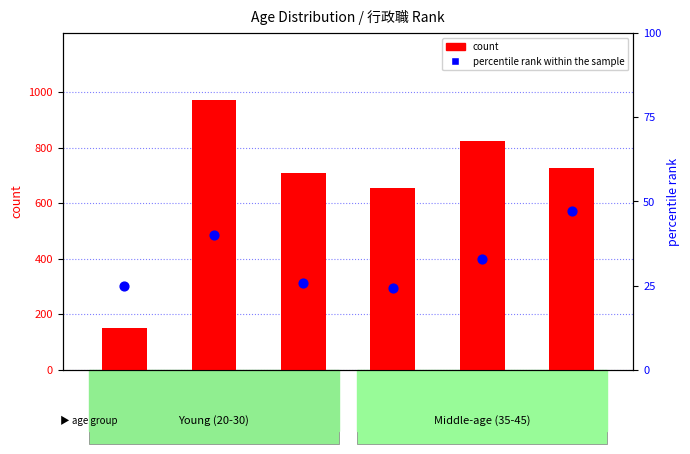

Which series contains the highest Y value?

count